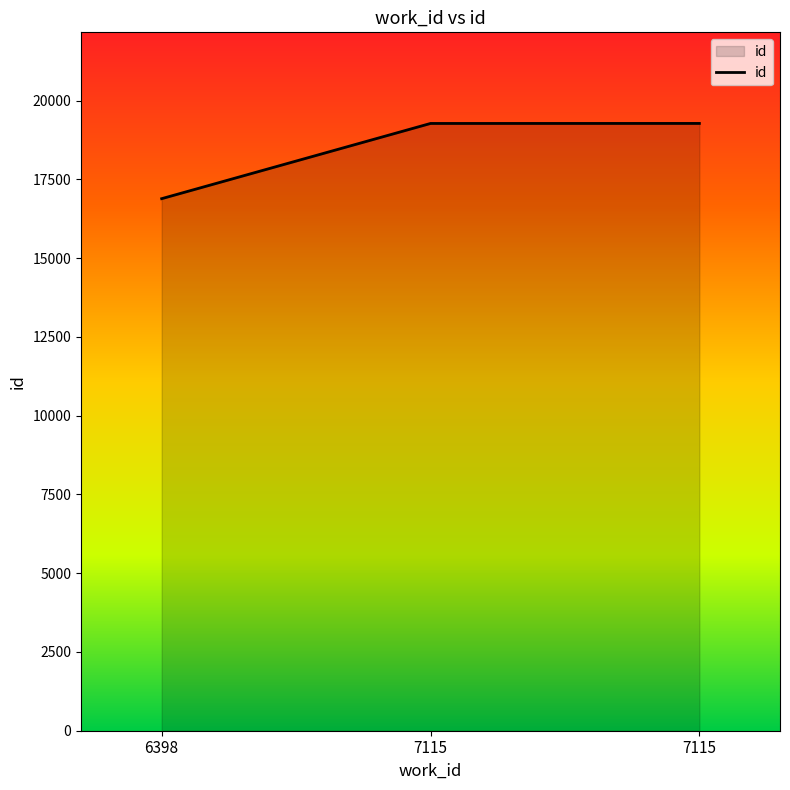

Count the number of categories in the chart.

3